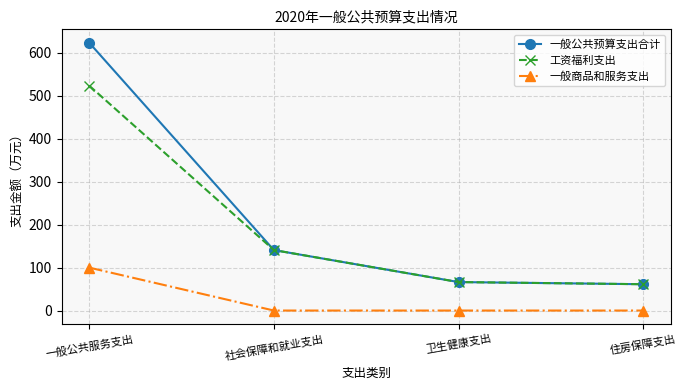

What are all the series names shown in the legend?

一般公共预算支出合计, 工资福利支出, 一般商品和服务支出